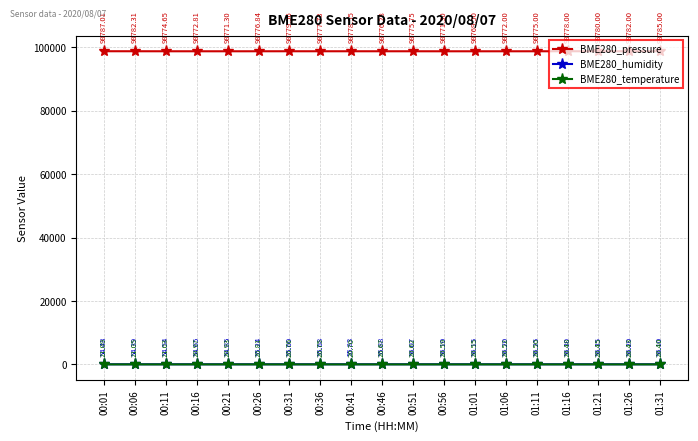

Does the chart display data point markers on the line(s)?

Yes